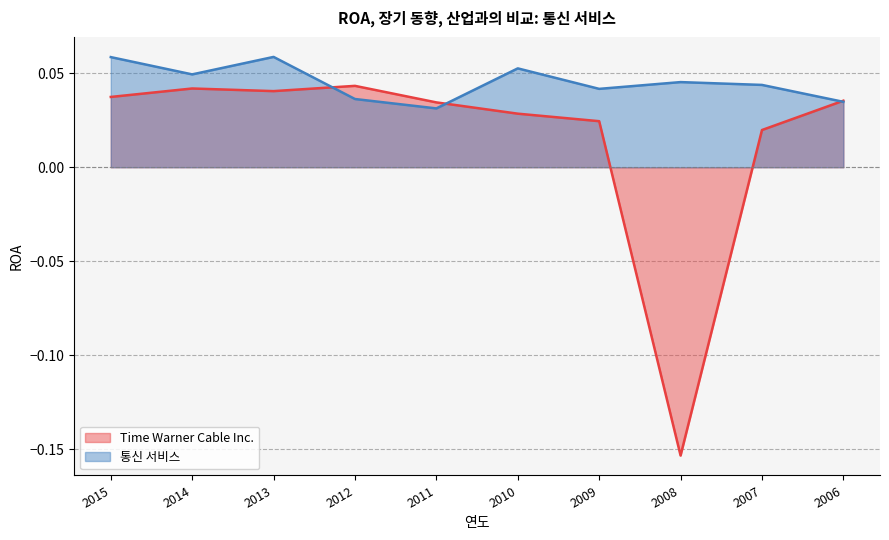

In Time Warner Cable Inc., how many points are higher than both neighbors (excluding endpoints)?

2